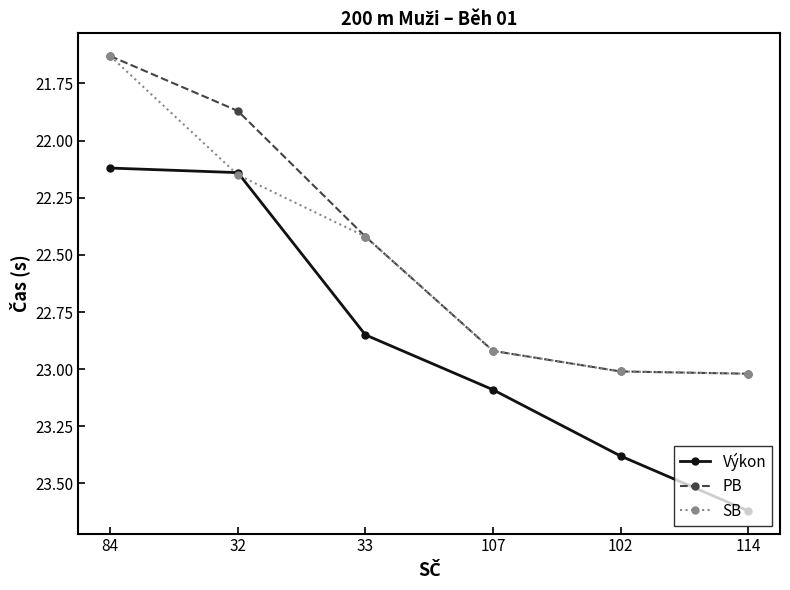

True or false: PB and Výkon intersect in this chart.

False